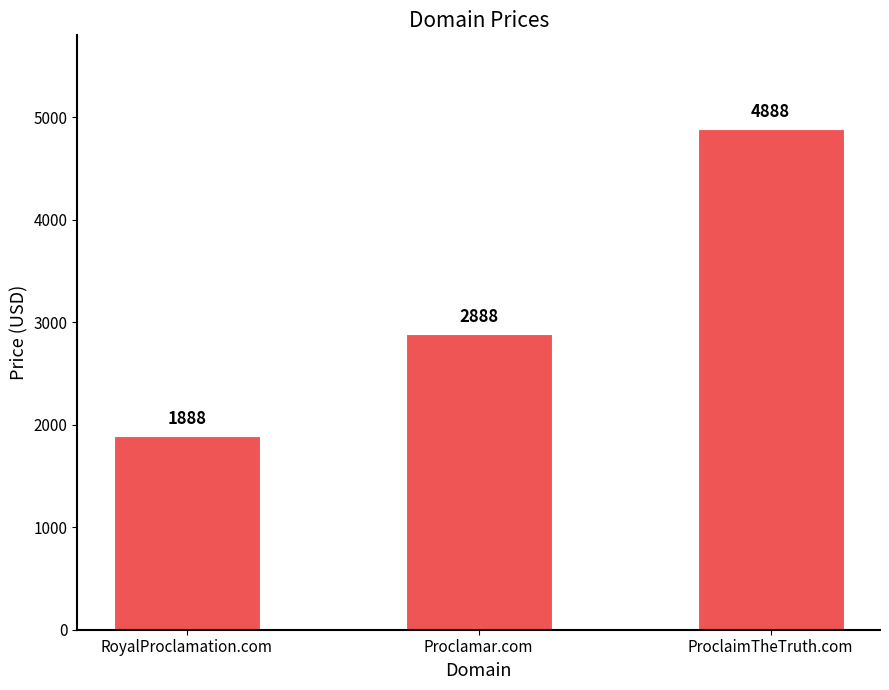

Read the value at Proclamar.com, to the nearest 10.

2890